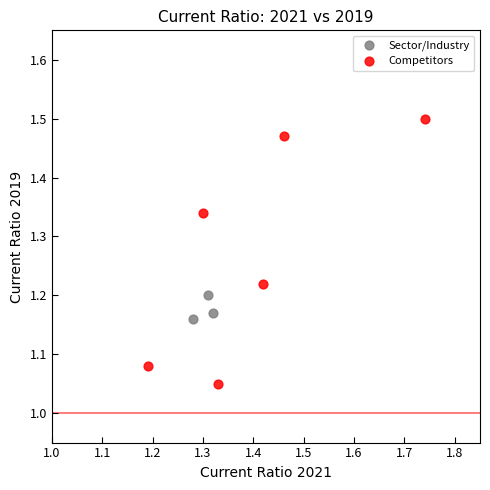

Which series contains the lowest Y value?

Competitors